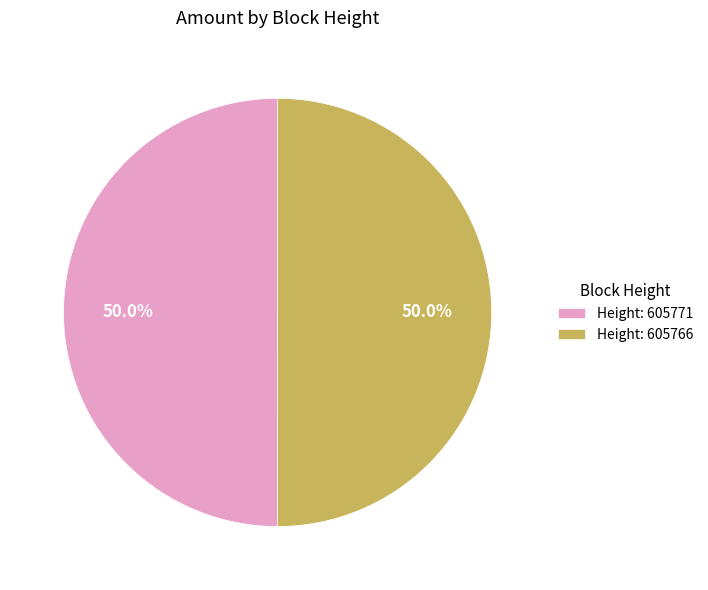

How much of the chart is everything except Height: 605766?

50.0%